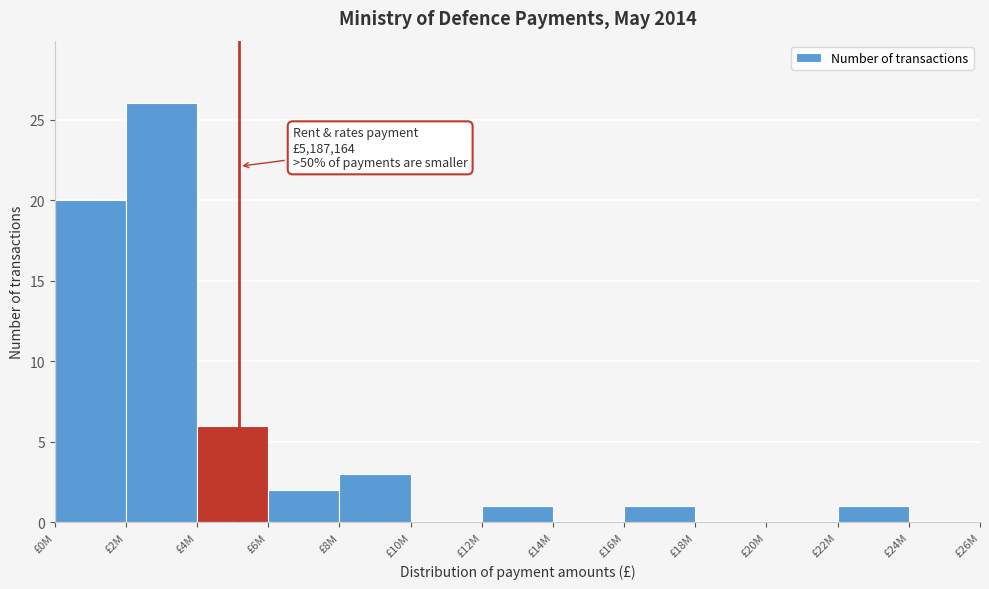

Reading left to right, what are all the values shown in this chart?

£0M=20	£2M=26	£4M=6	£6M=2	£8M=3	£10M=0	£12M=1	£14M=0	£16M=1	£18M=0	£20M=0	£22M=1	£24M=0